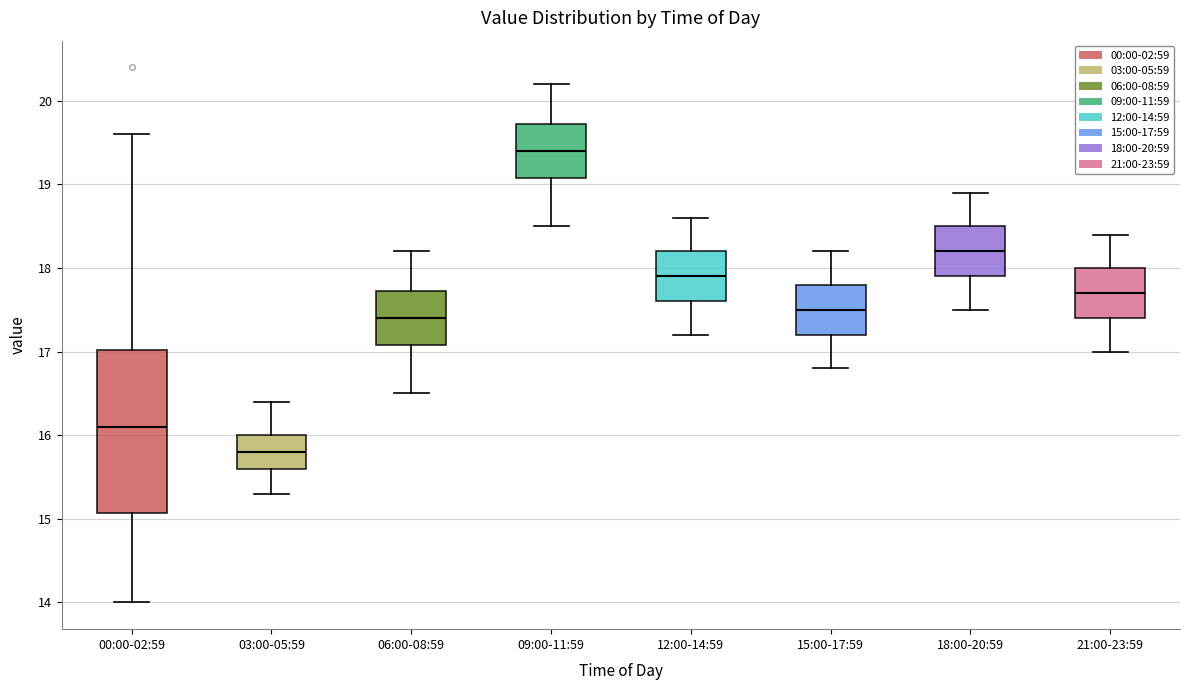

Comparing the boxes themselves (not the whiskers), which one is the tallest?

00:00-02:59